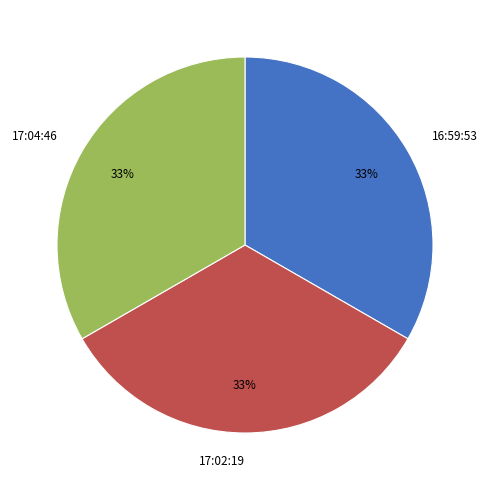

To the nearest percent, what is the average slice percentage?

33%